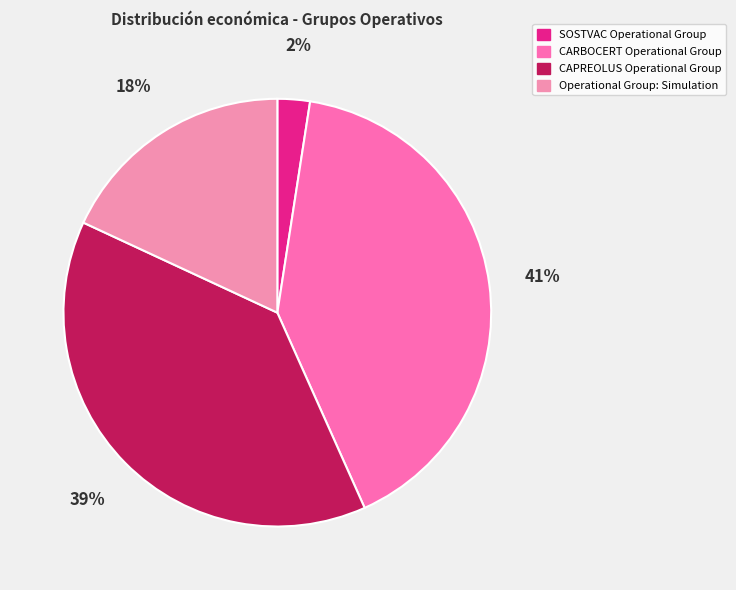

How many segments does this pie chart have?

4